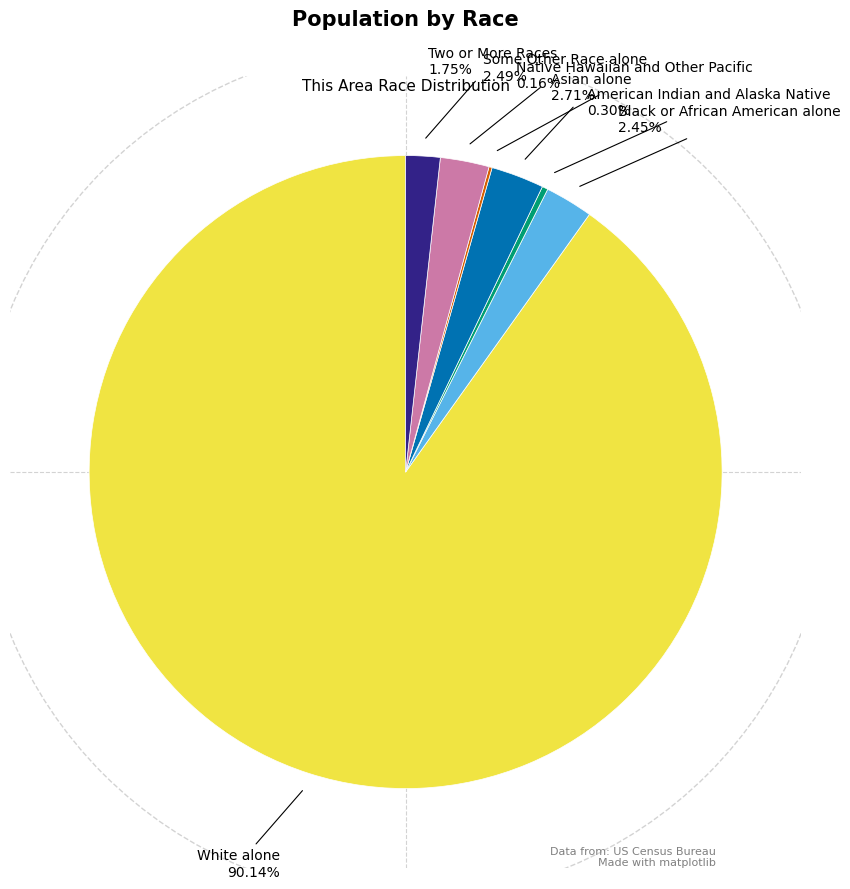

Does any single category account for the majority?

Yes